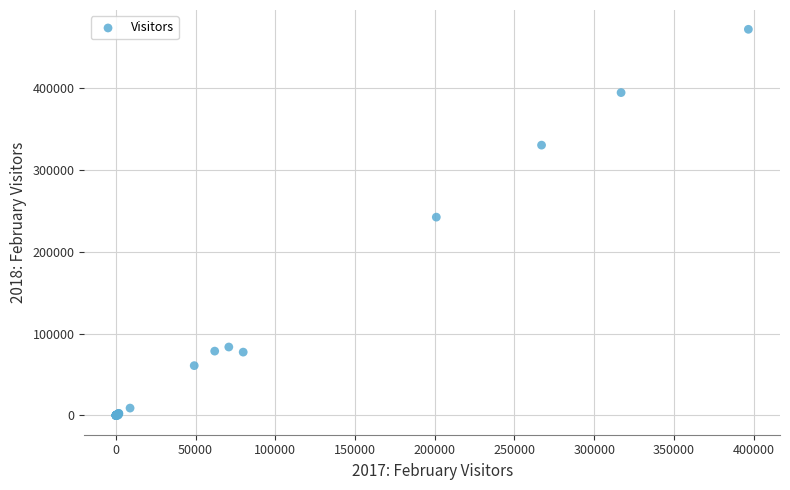

What Y value in the scatter plot is closest to 235689?

242062